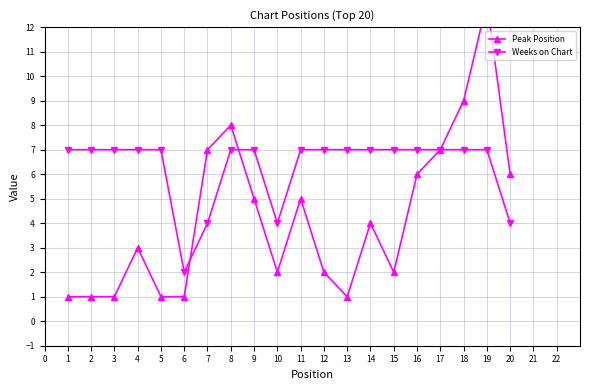

What value does the Weeks on Chart series have at 4?

7